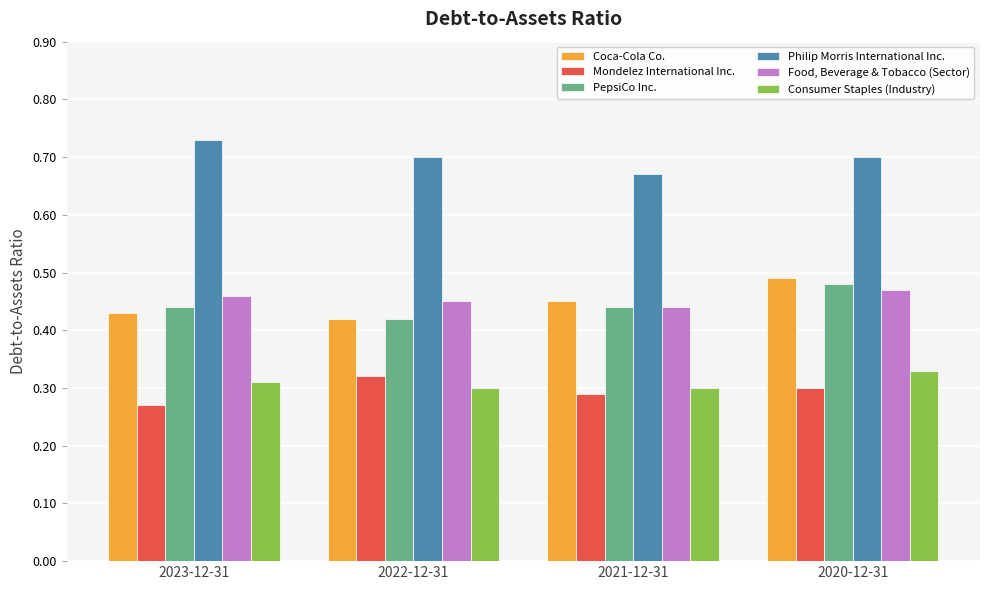

Which series changed the most between 2023-12-31 and 2021-12-31?

Philip Morris International Inc.